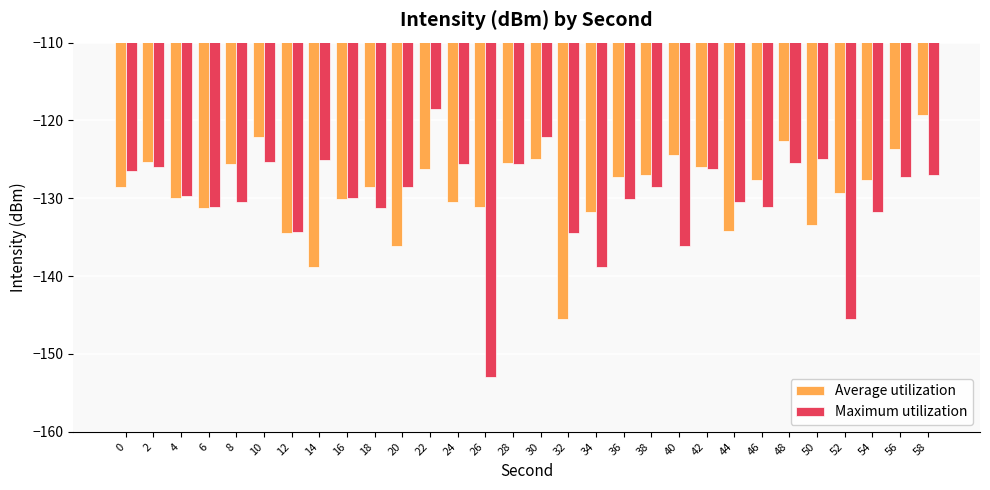

Does the chart contain stacked bars?

No